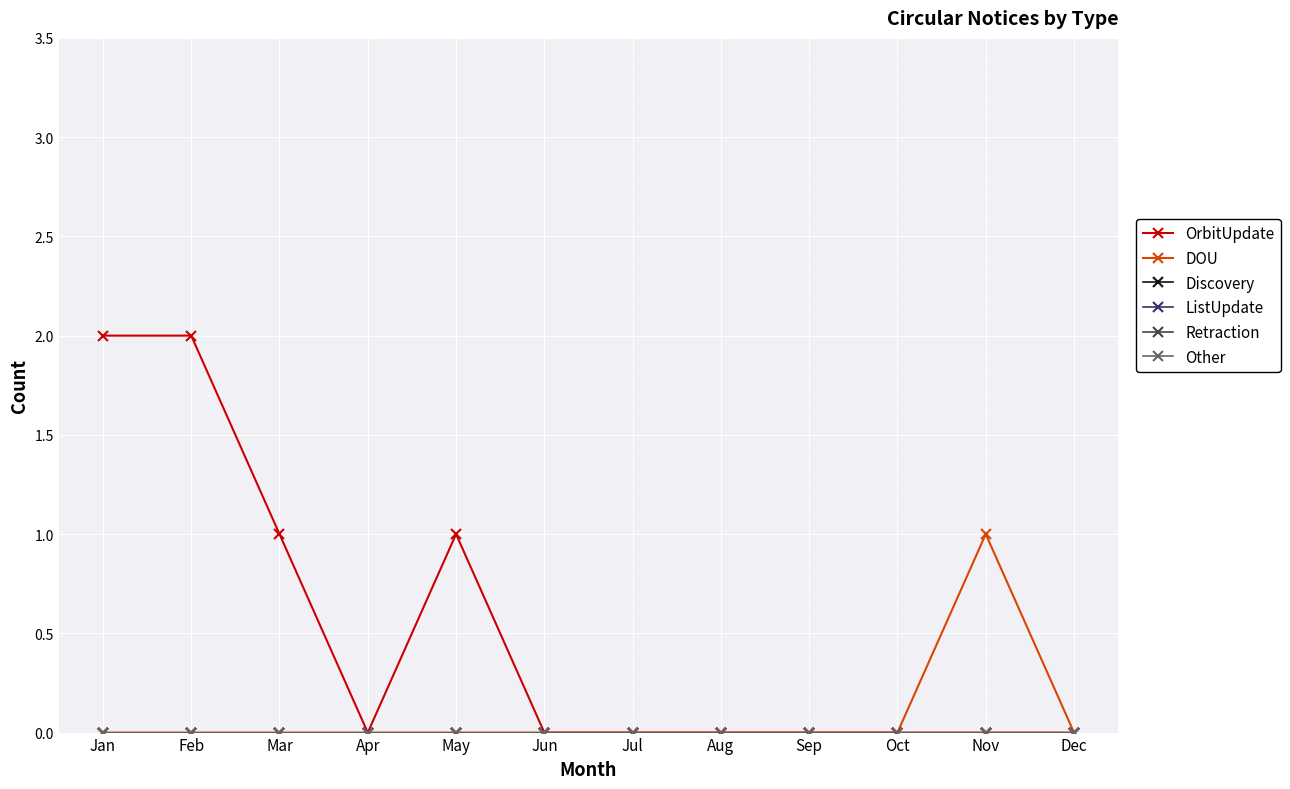

Which category has the lowest value in the OrbitUpdate series?

Apr